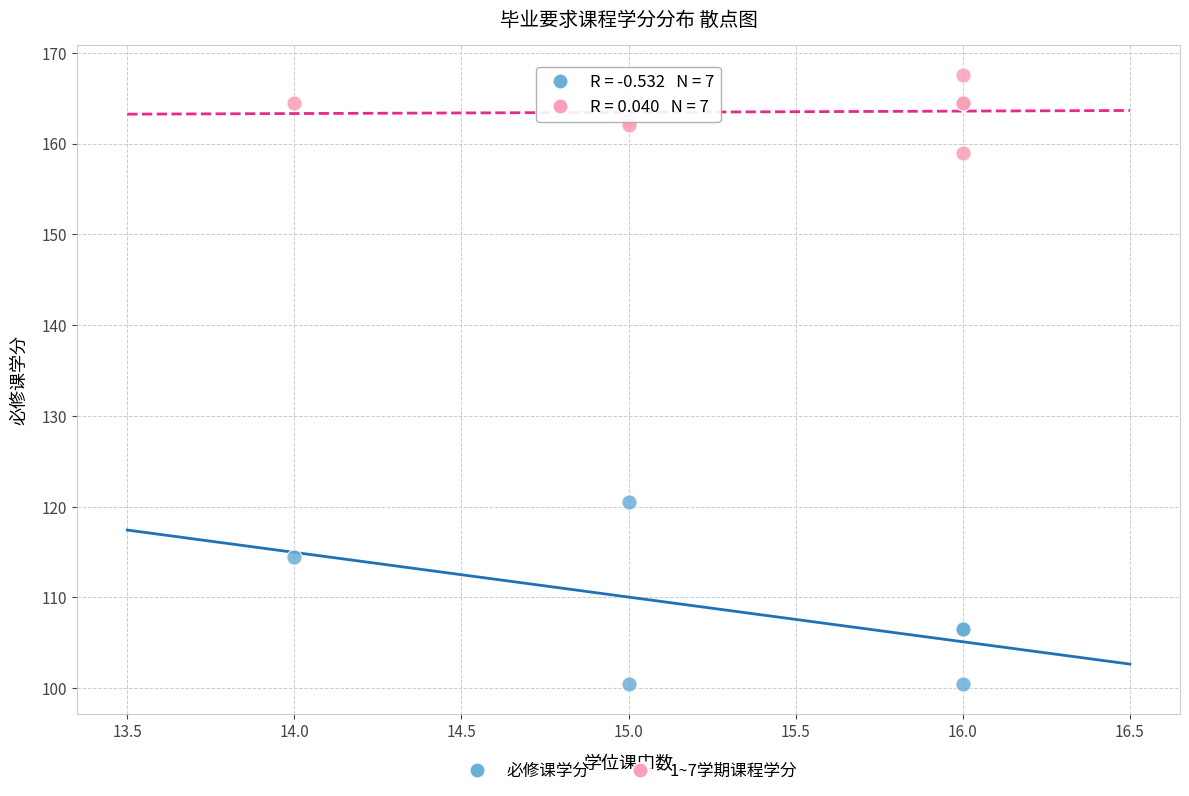

Which series reaches the minimum Y coordinate?

必修课学分